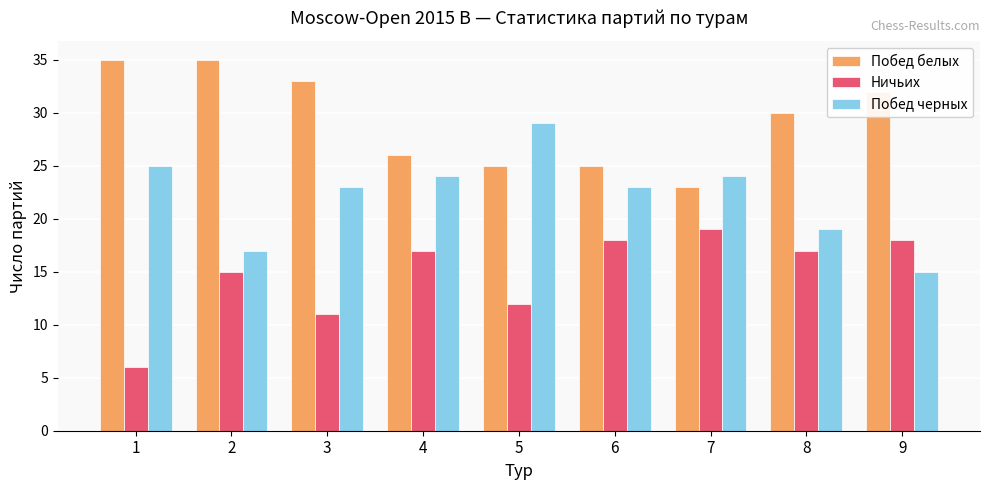

Reading left to right, extract all data points from this chart.

Побед белых: 35	35	33	26	25	25	23	30	32
Ничьих: 6	15	11	17	12	18	19	17	18
Побед черных: 25	17	23	24	29	23	24	19	15